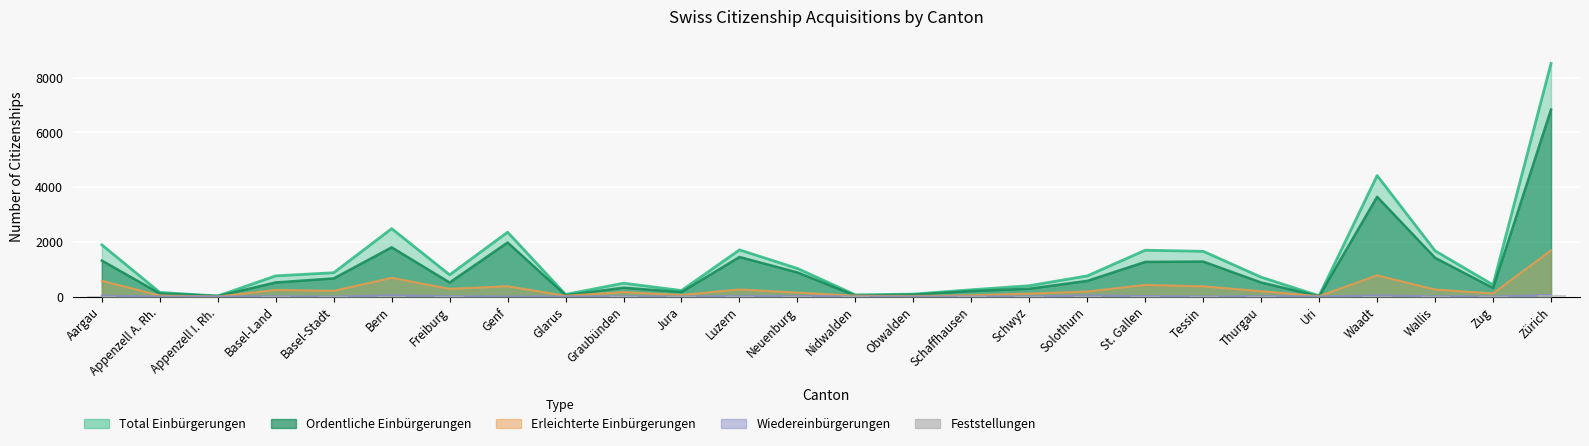

True or false: the data shows 19 at Appenzell A. Rh..

False